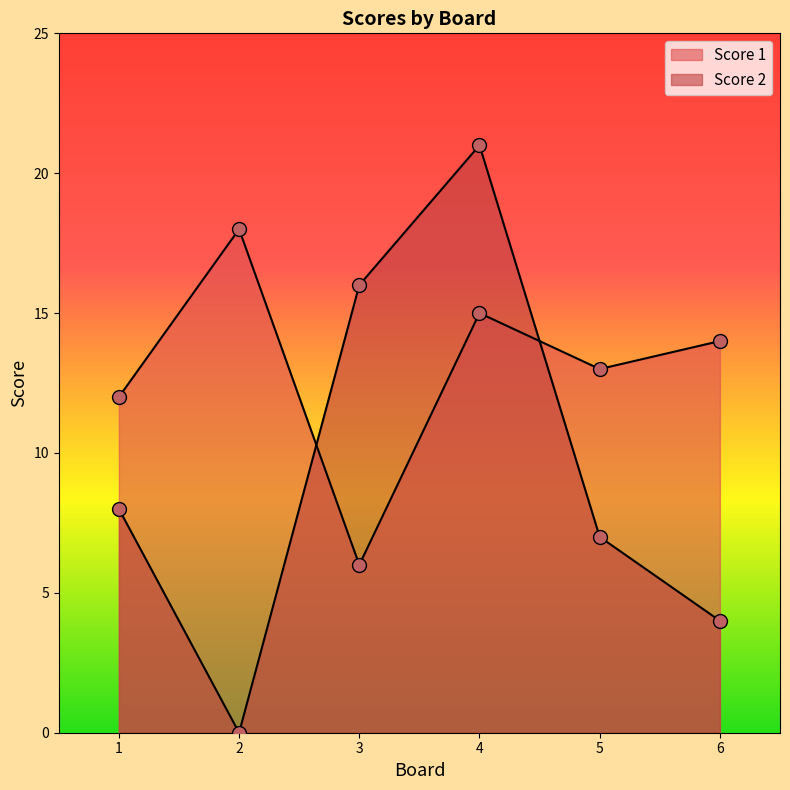

Between 2 and 4, which series saw the biggest shift?

Score 2